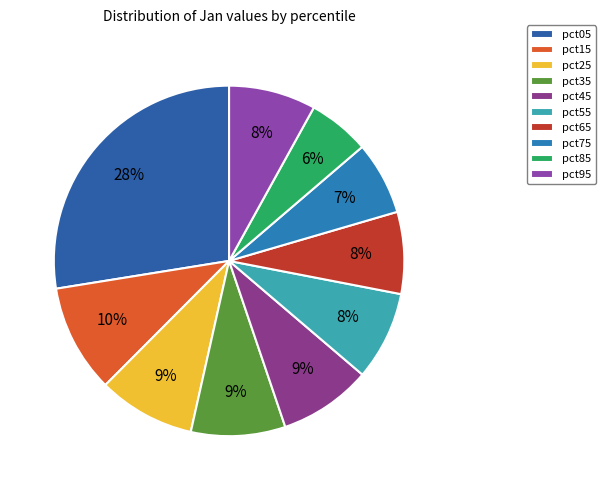

Which has a higher value, pct45 or pct85?

pct45